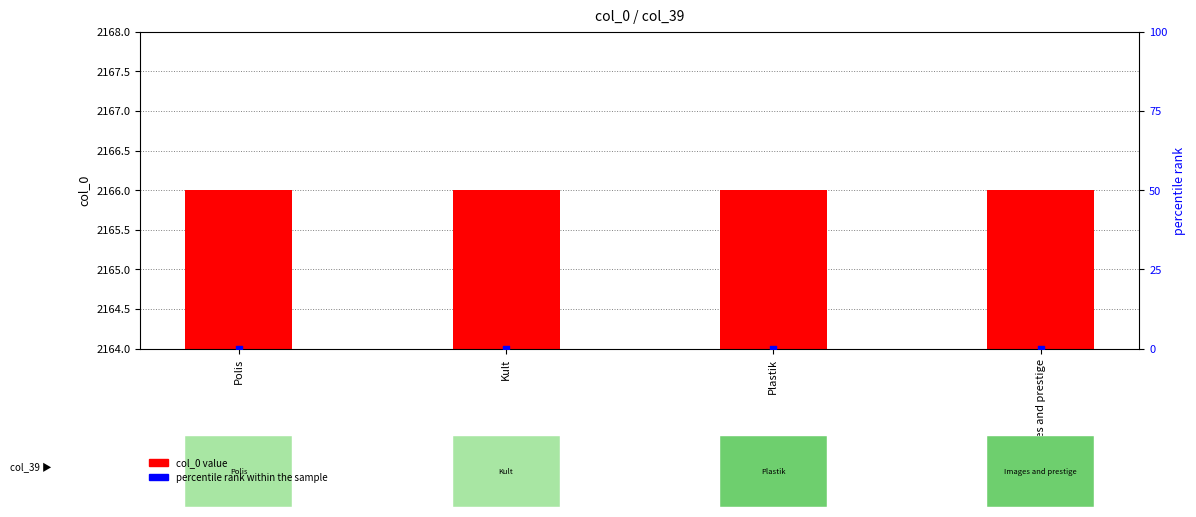

At which category is the sum across all series the highest?

Polis